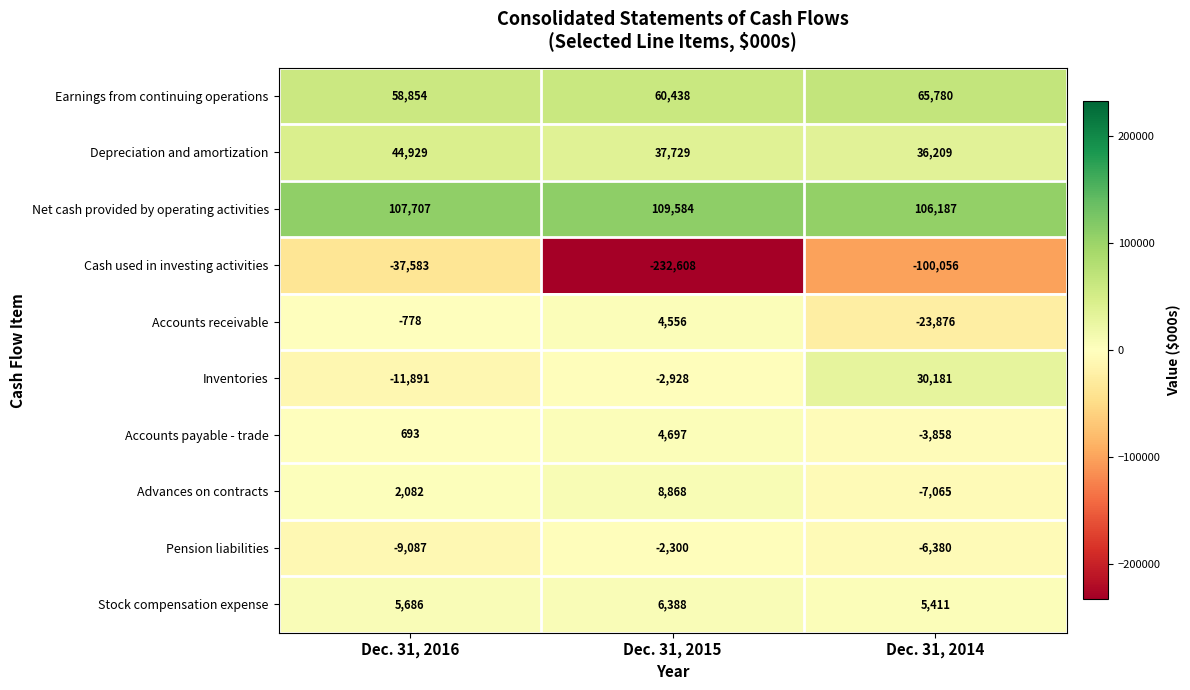

Reading left to right, transcribe all the data shown in this chart.

Earnings from continuing operations: Dec. 31, 2016=58854	Dec. 31, 2015=60438	Dec. 31, 2014=65780
Depreciation and amortization: Dec. 31, 2016=44929	Dec. 31, 2015=37729	Dec. 31, 2014=36209
Net cash provided by operating activities: Dec. 31, 2016=107707	Dec. 31, 2015=109584	Dec. 31, 2014=106187
Cash used in investing activities: Dec. 31, 2016=-37583	Dec. 31, 2015=-232608	Dec. 31, 2014=-100056
Accounts receivable: Dec. 31, 2016=-778	Dec. 31, 2015=4556	Dec. 31, 2014=-23876
Inventories: Dec. 31, 2016=-11891	Dec. 31, 2015=-2928	Dec. 31, 2014=30181
Accounts payable - trade: Dec. 31, 2016=693	Dec. 31, 2015=4697	Dec. 31, 2014=-3858
Advances on contracts: Dec. 31, 2016=2082	Dec. 31, 2015=8868	Dec. 31, 2014=-7065
Pension liabilities: Dec. 31, 2016=-9087	Dec. 31, 2015=-2300	Dec. 31, 2014=-6380
Stock compensation expense: Dec. 31, 2016=5686	Dec. 31, 2015=6388	Dec. 31, 2014=5411